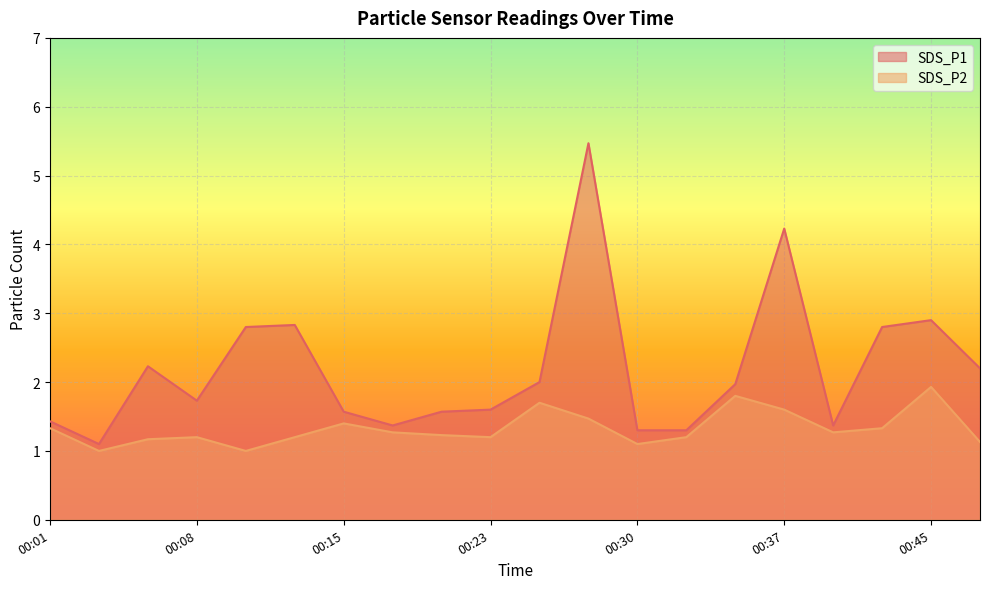

What is the maximum value for SDS_P2?

1.9